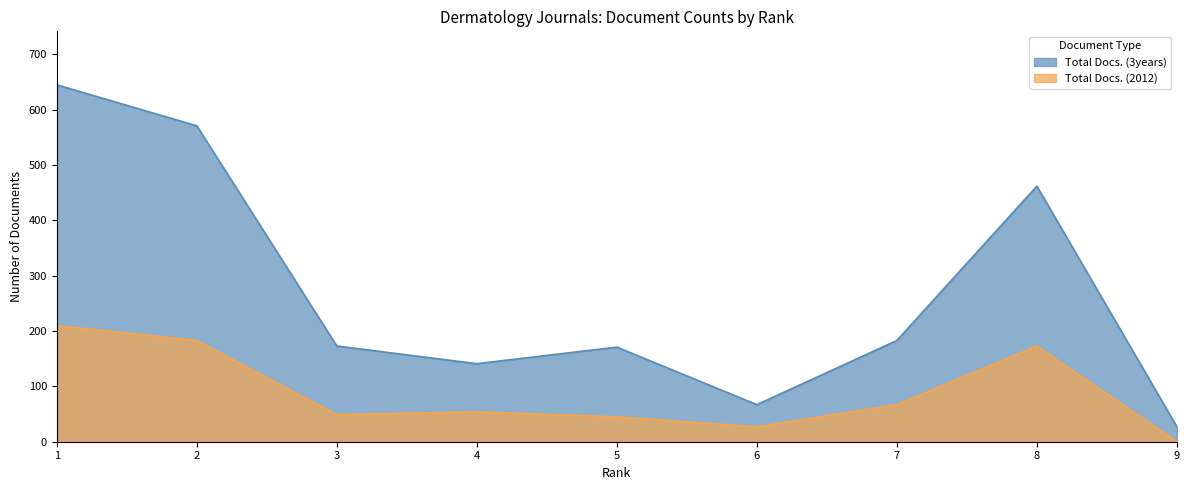

Which series has the largest range (max minus min)?

Total Docs. (3years)